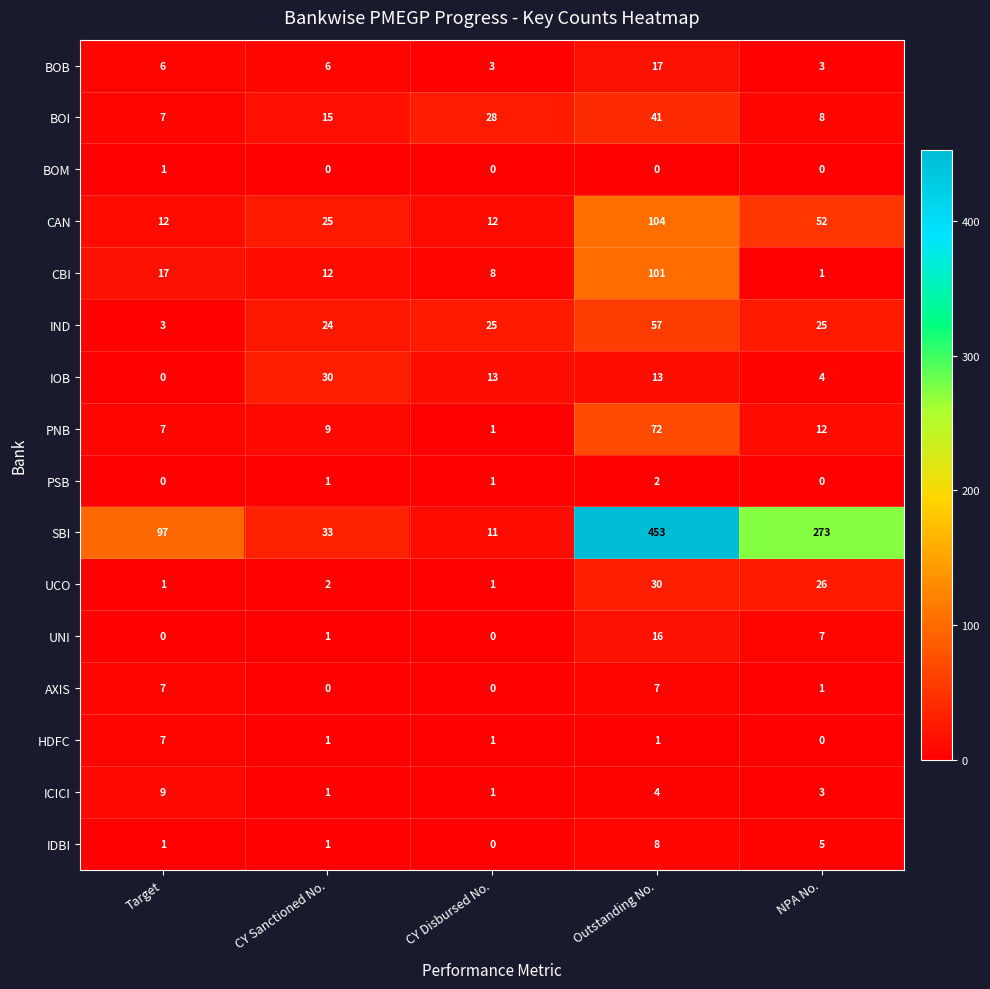

Count the PSB values in the range 0 to 1.

4